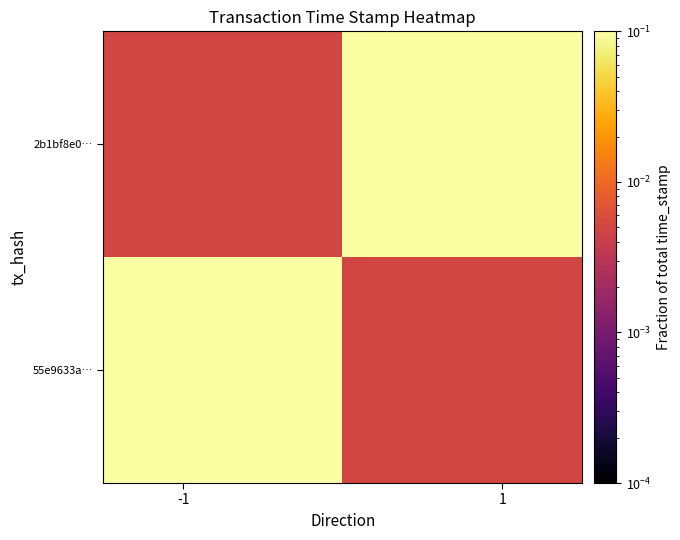

Rank the series by their maximum value, from lowest to highest.

2b1bf8e0…, 55e9633a…